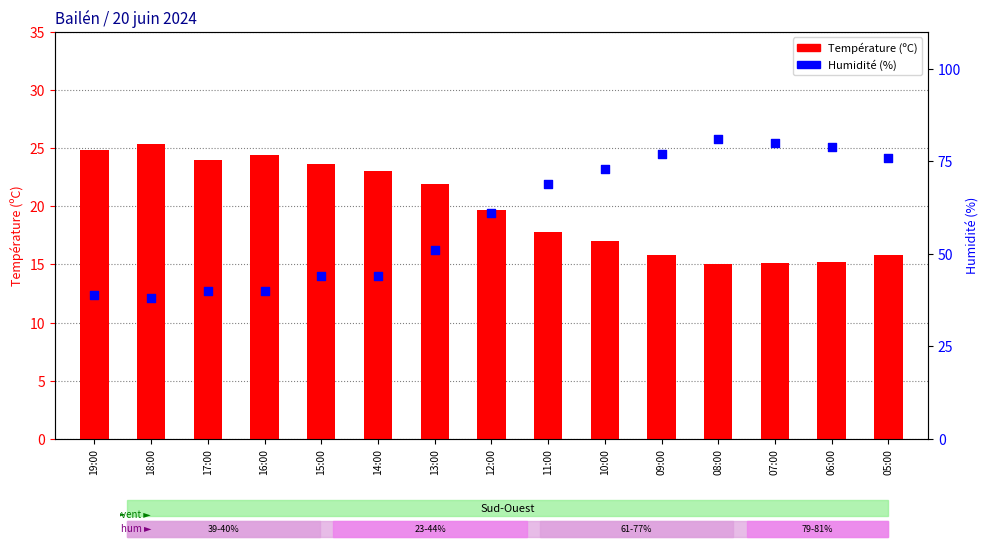

Which series reaches the maximum Y coordinate?

Humidité (%)